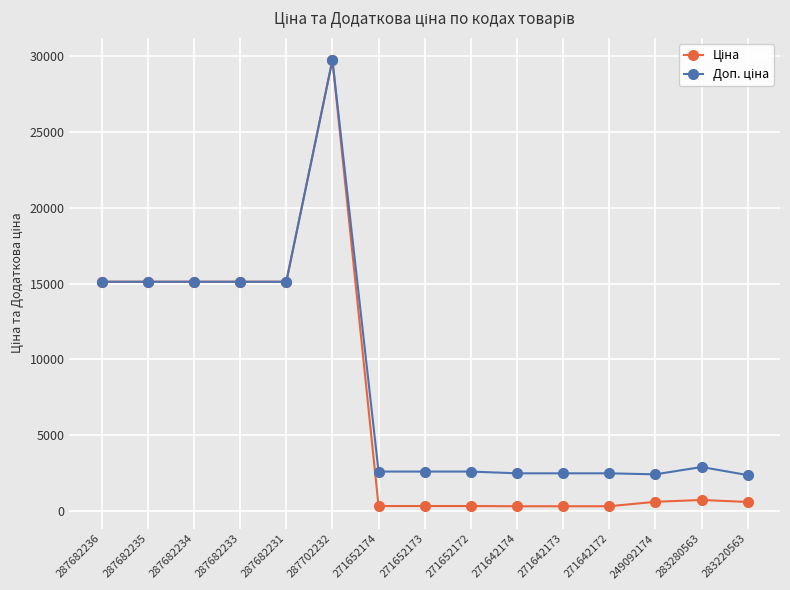

What is the total value across all series at 287682234?

30240.0